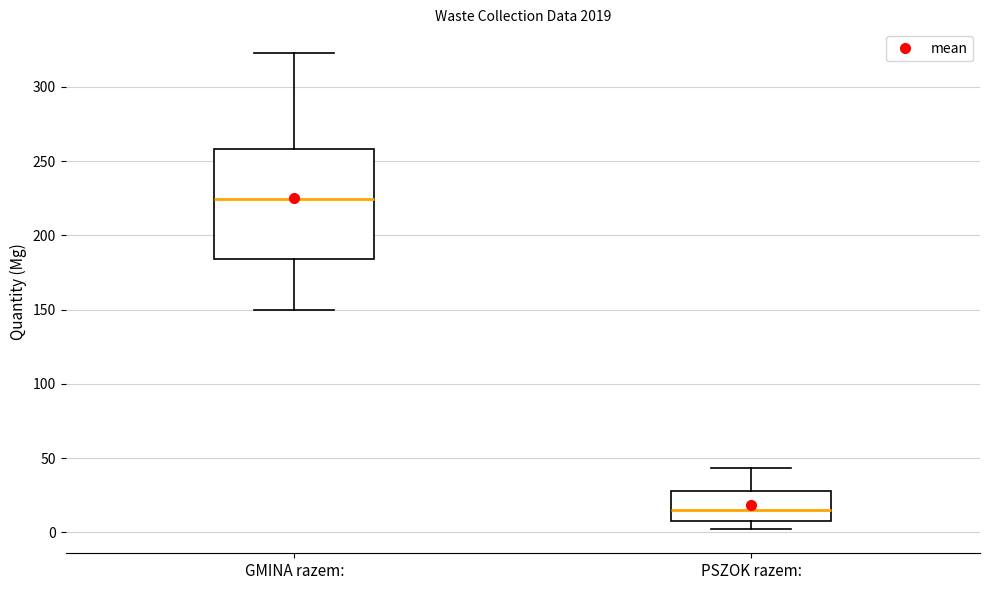

Where is the lower edge of the box for GMINA razem: on the y-axis? The values are not printed on the chart, so give them approximately, as read against the axis.

185